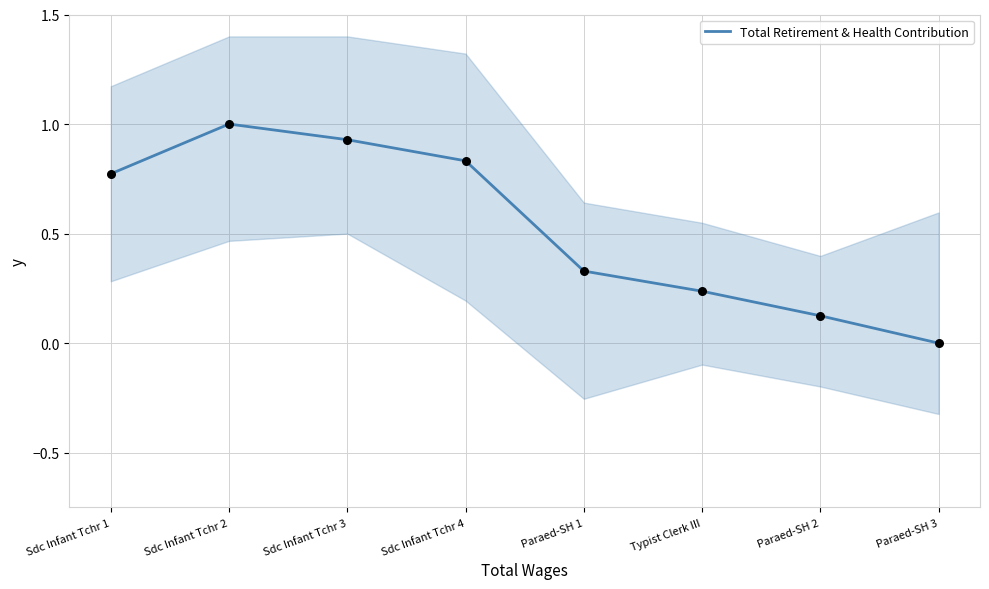

Which has a higher value, Paraed-SH 1 or Sdc Infant Tchr 2?

Sdc Infant Tchr 2